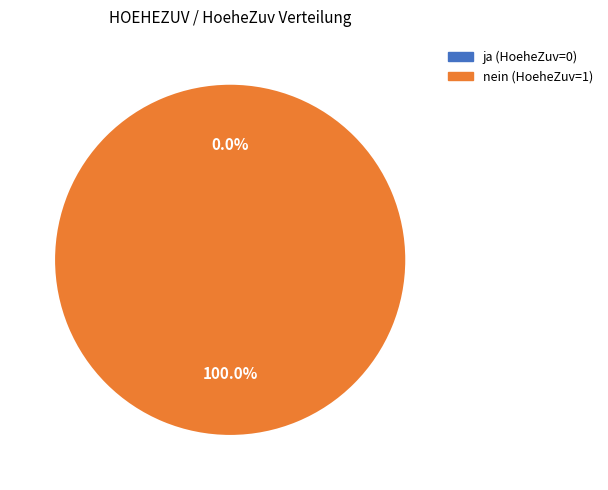

Count the number of slices in the pie.

2